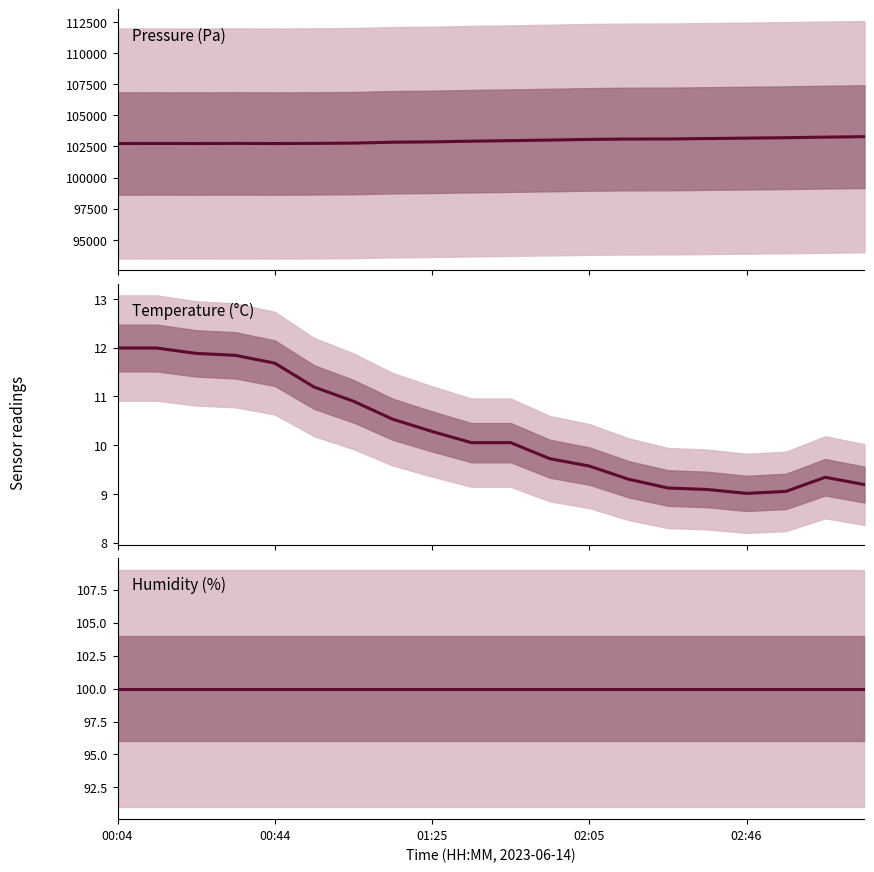

Rank the series at 00:44 from highest to lowest value.

Pressure (Pa), Humidity (%), Temperature (°C)